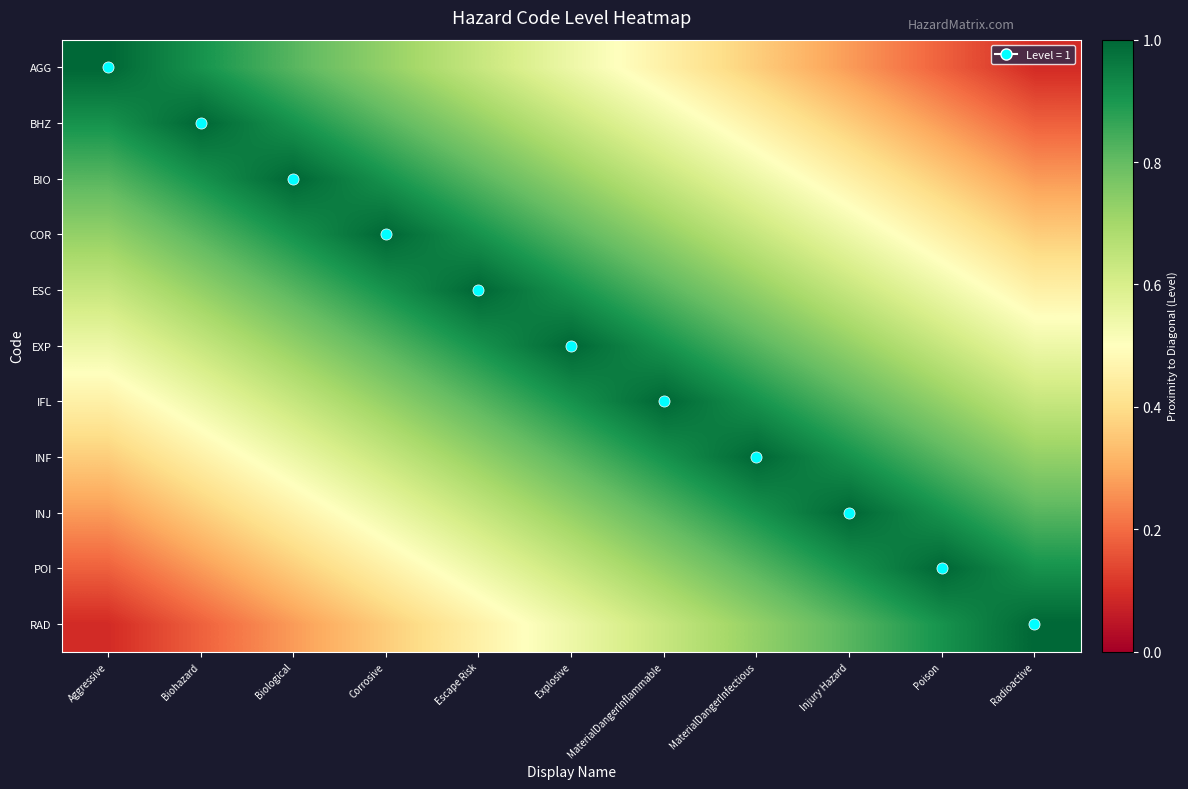

Between MaterialDangerInflammable and Radioactive, which is larger?

MaterialDangerInflammable